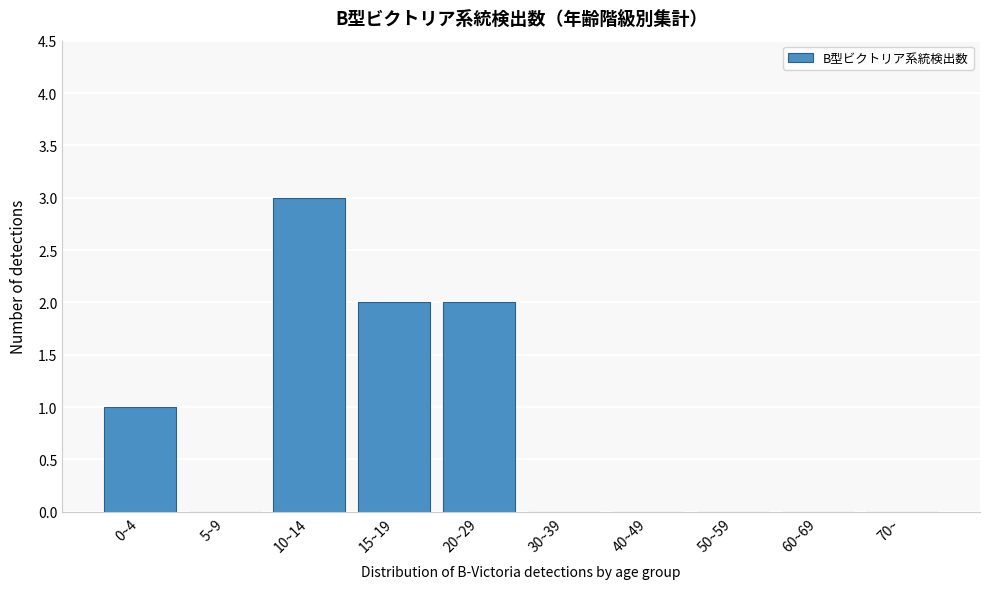

Reading left to right, extract all data points from this chart.

0~4=1	5~9=0	10~14=3	15~19=2	20~29=2	30~39=0	40~49=0	50~59=0	60~69=0	70~=0